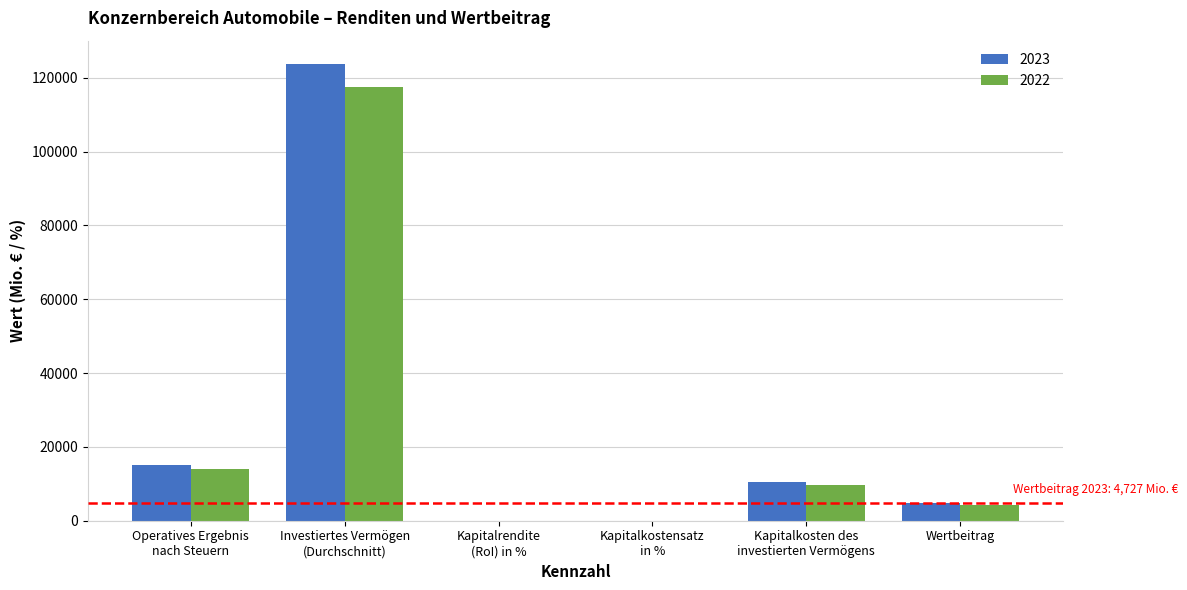

What is the sum of all 2022 values?

145582.3